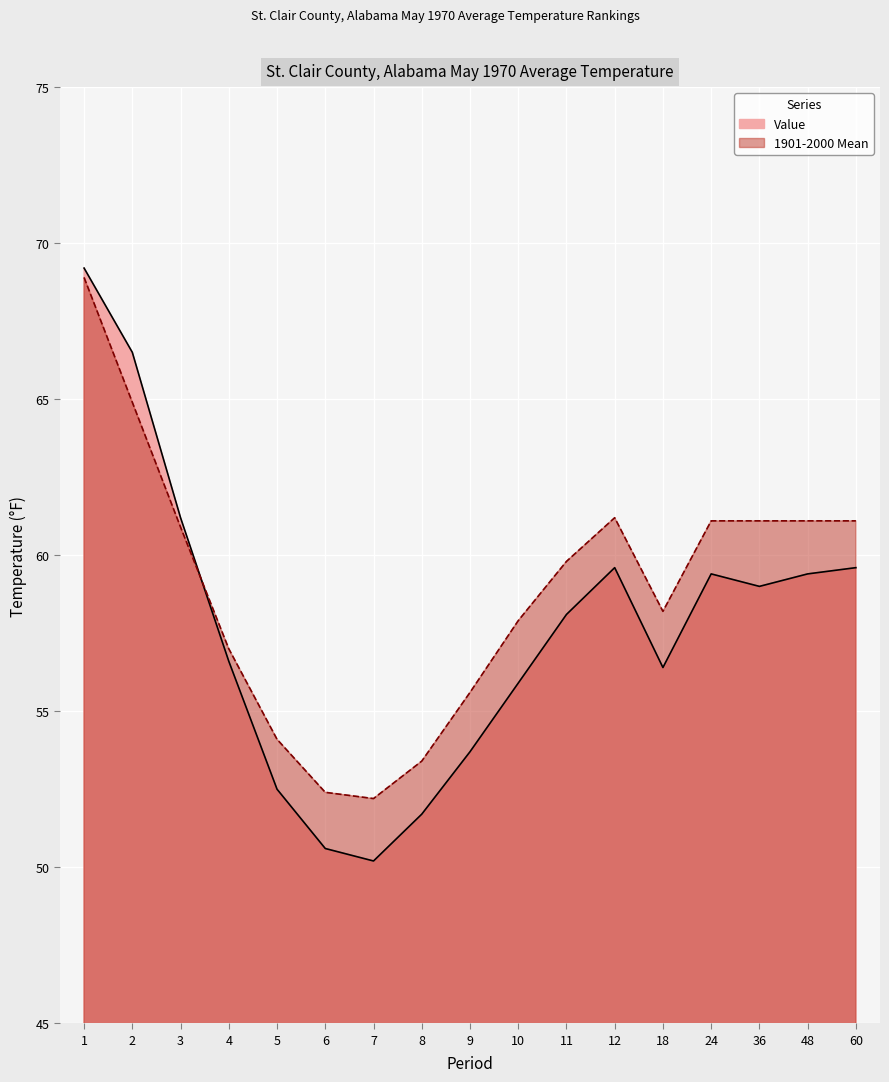

In Value, how many points are lower than both neighbors (excluding endpoints)?

3